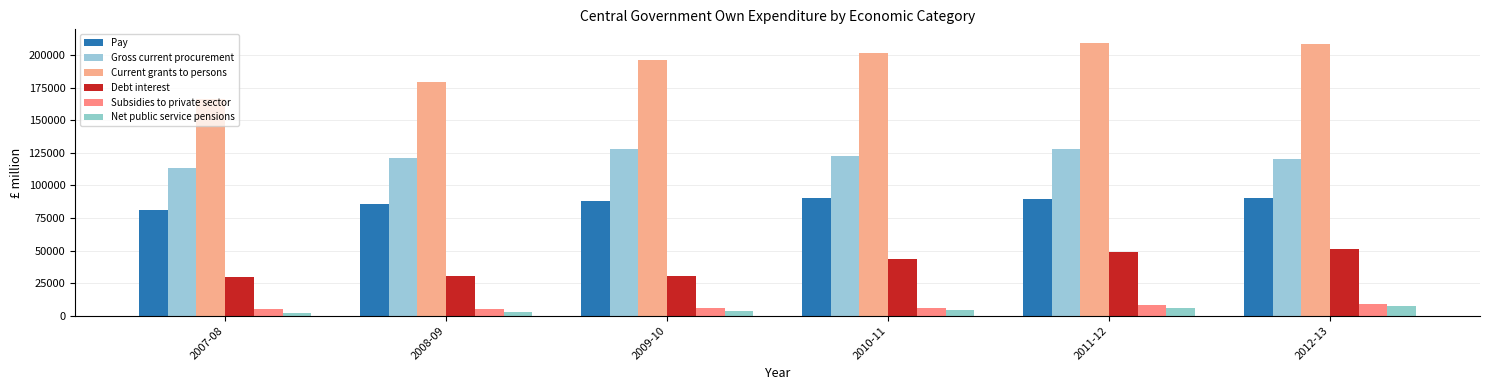

Which category has the lowest value in the Net public service pensions series?

2007-08